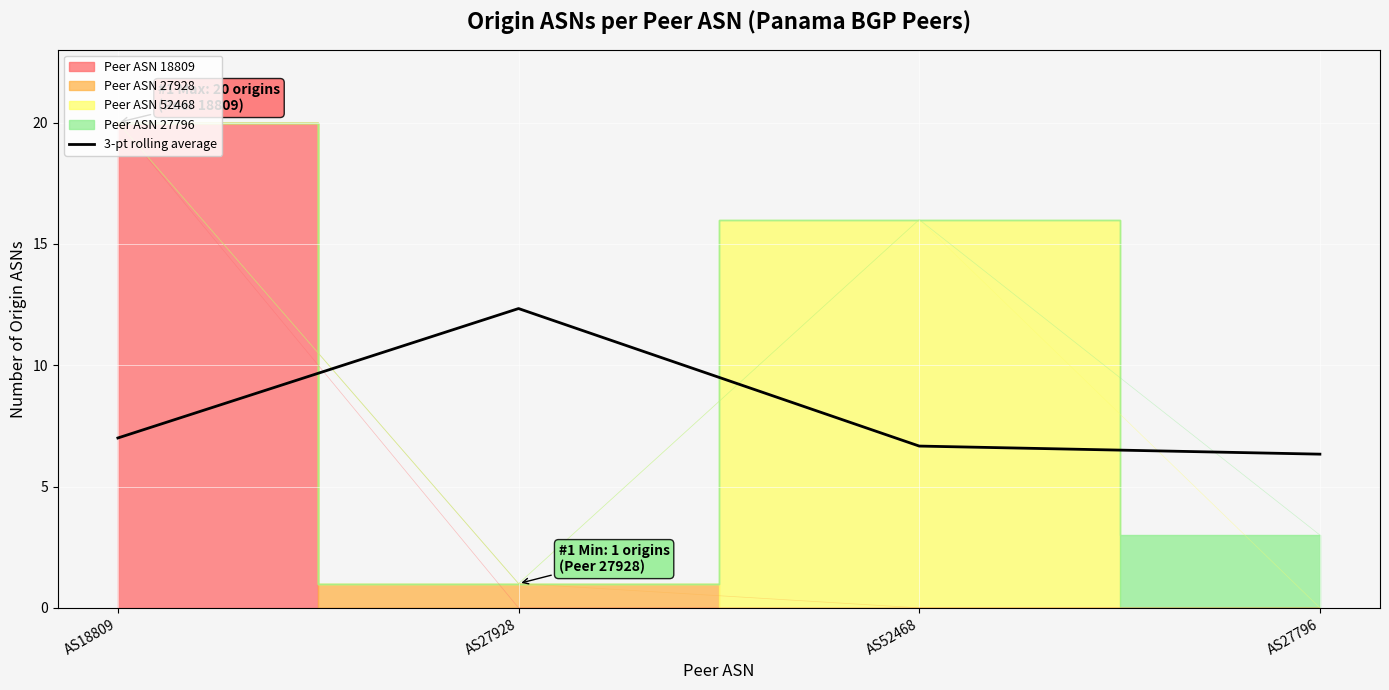

True or false: the data has more than 2 interior local peaks.

False